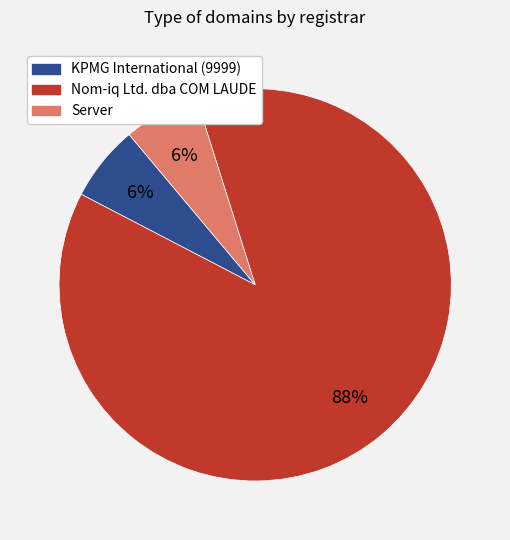

How many slices are in this pie chart?

3